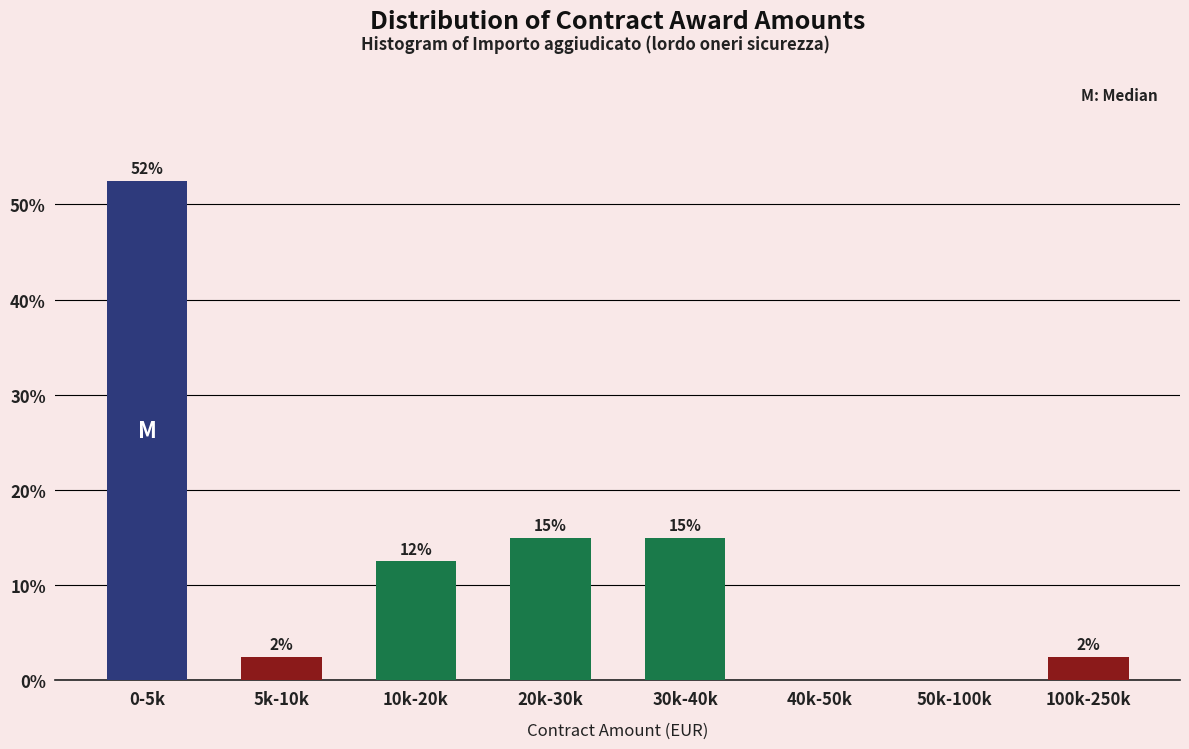

Are the bars horizontal?

No